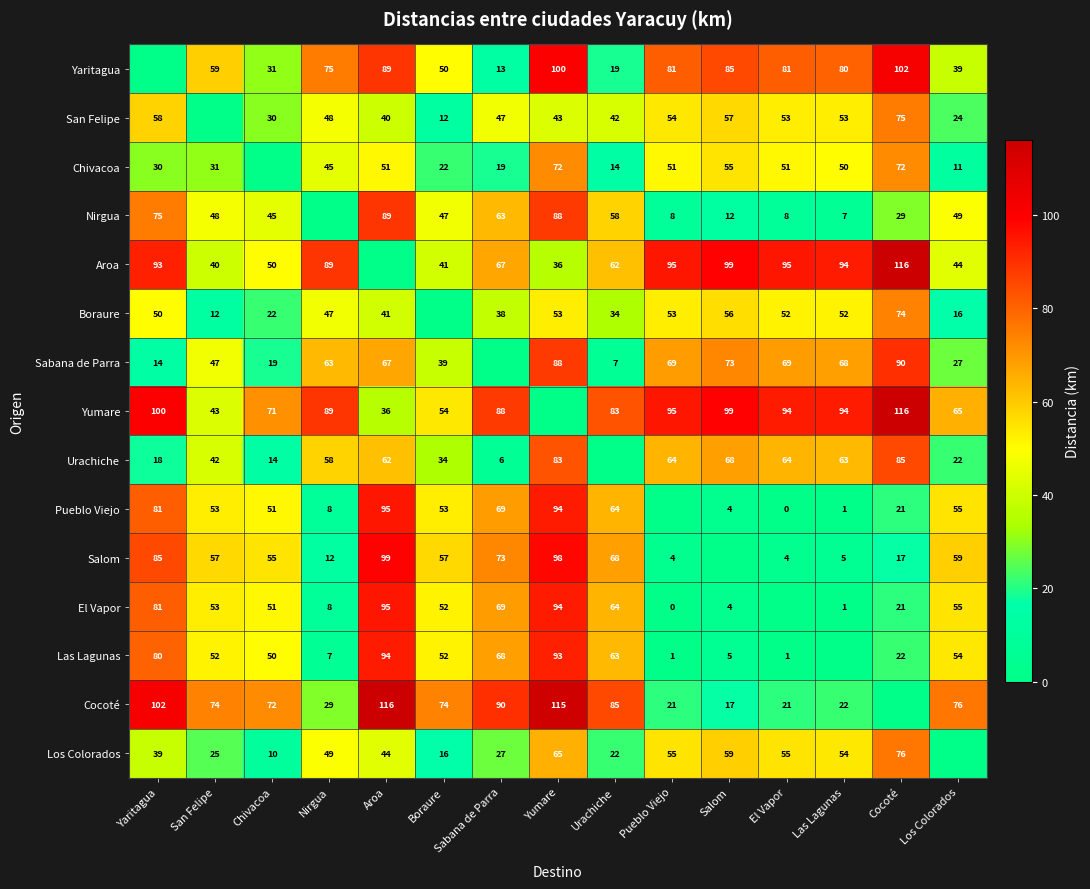

What is the difference between the Sabana de Parra values at Urachiche and Yumare?

81